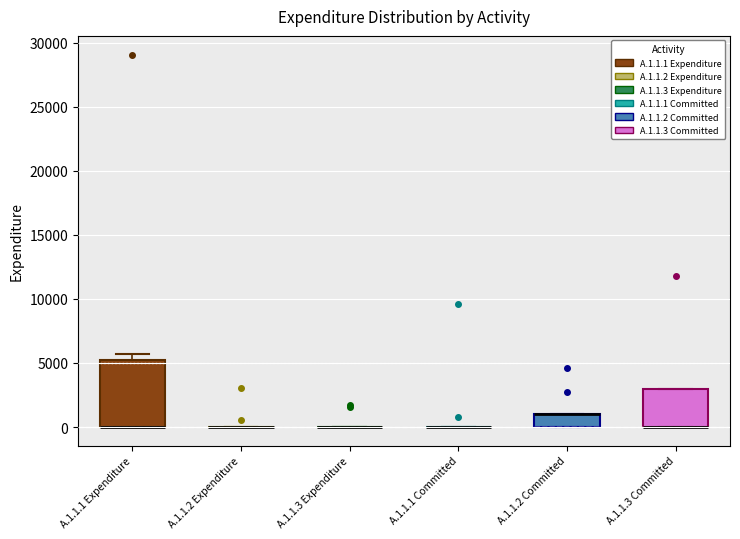

Where is the lower edge of the box for A.1.1.3 Committed on the y-axis? The values are not printed on the chart, so give them approximately, as read against the axis.

0